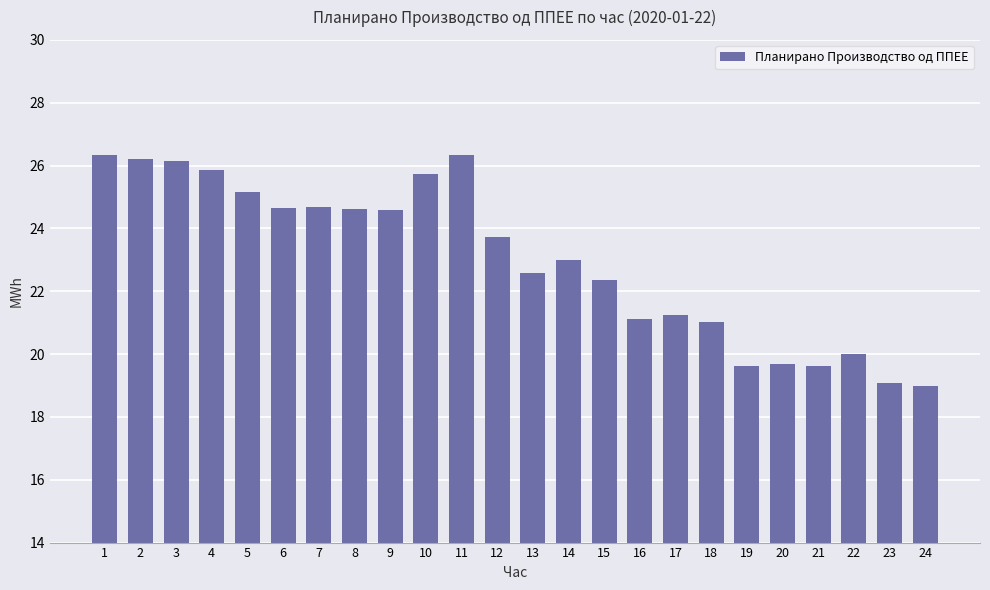

What is the maximum value shown in the chart?

26.3